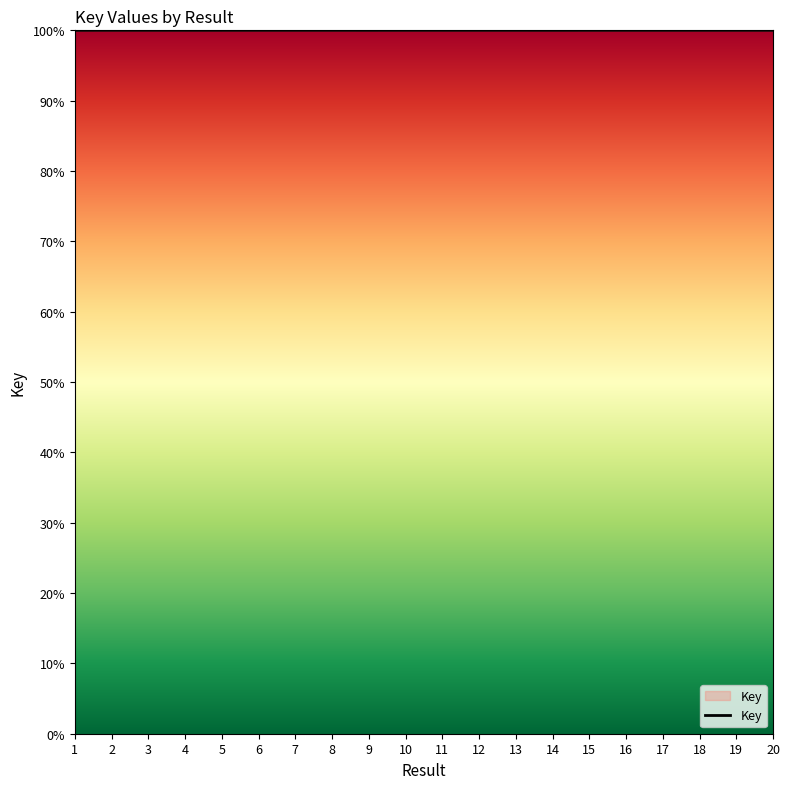

What is the minimum value shown in the chart?

100.0